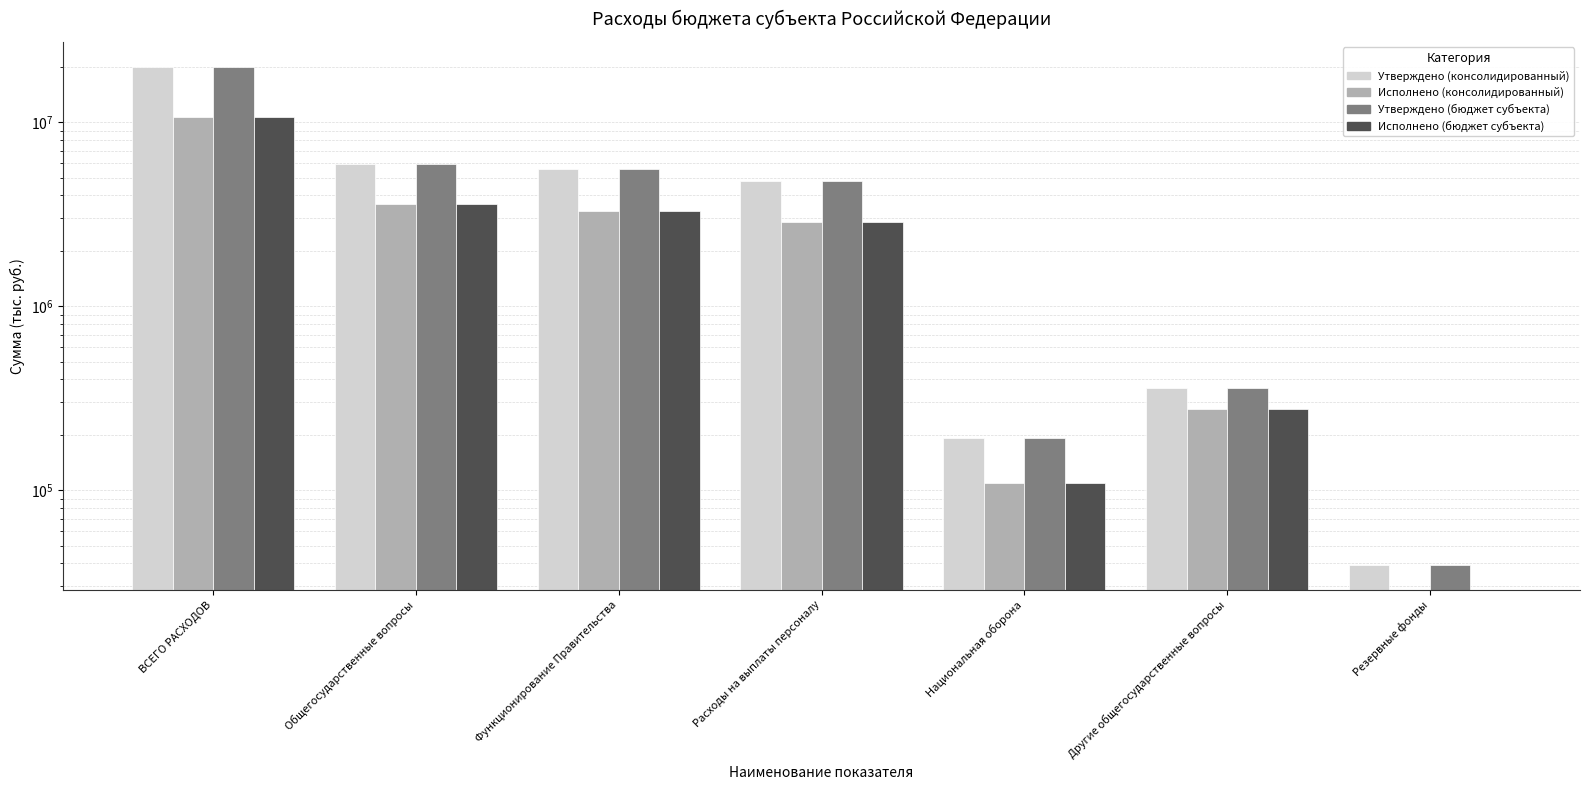

Which series has the largest total across all categories?

Утверждено (консолидированный)